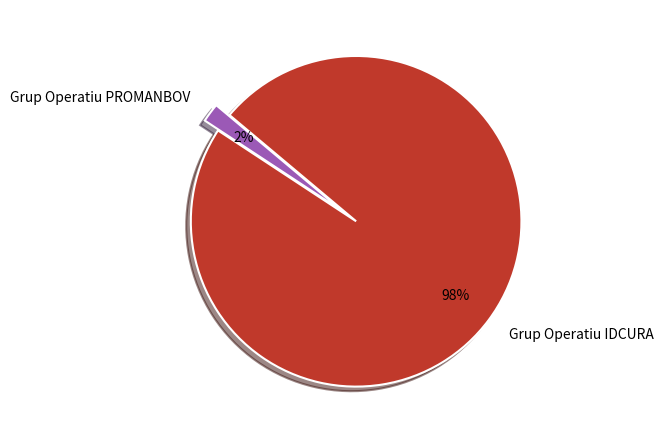

Is there any slice that represents more than half of the pie?

Yes